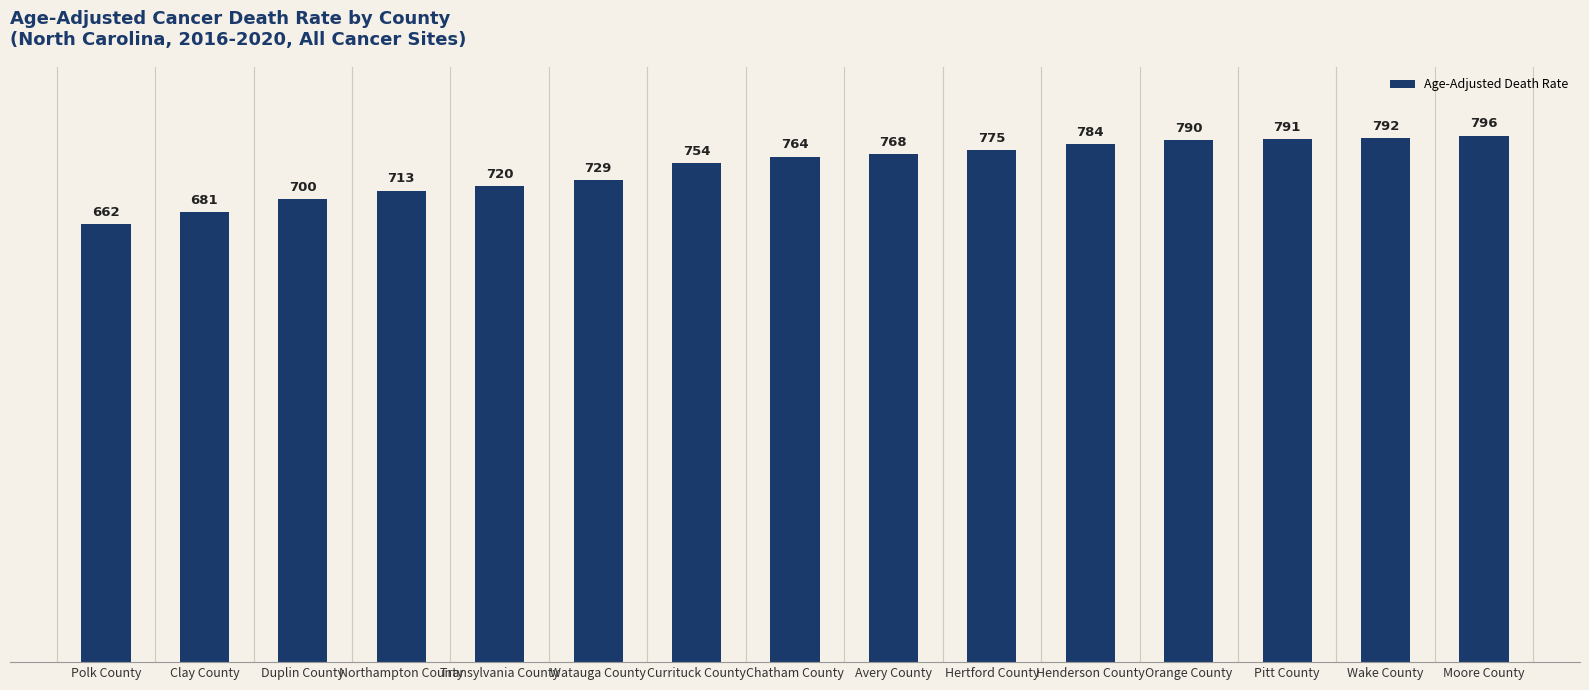

Between Wake County and Clay County, which is larger?

Wake County